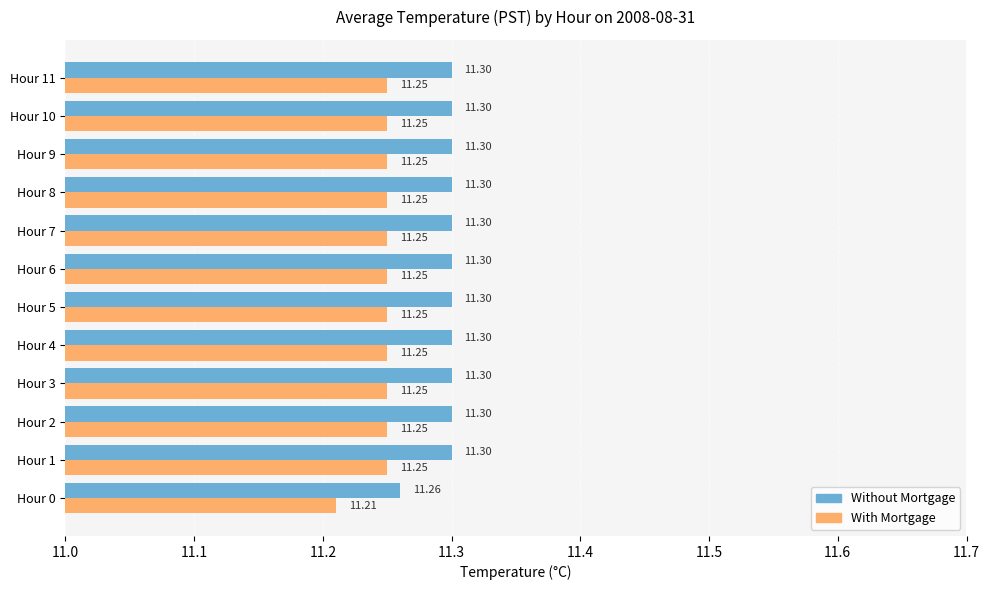

Rank the series by their average value, from lowest to highest.

With Mortgage, Without Mortgage